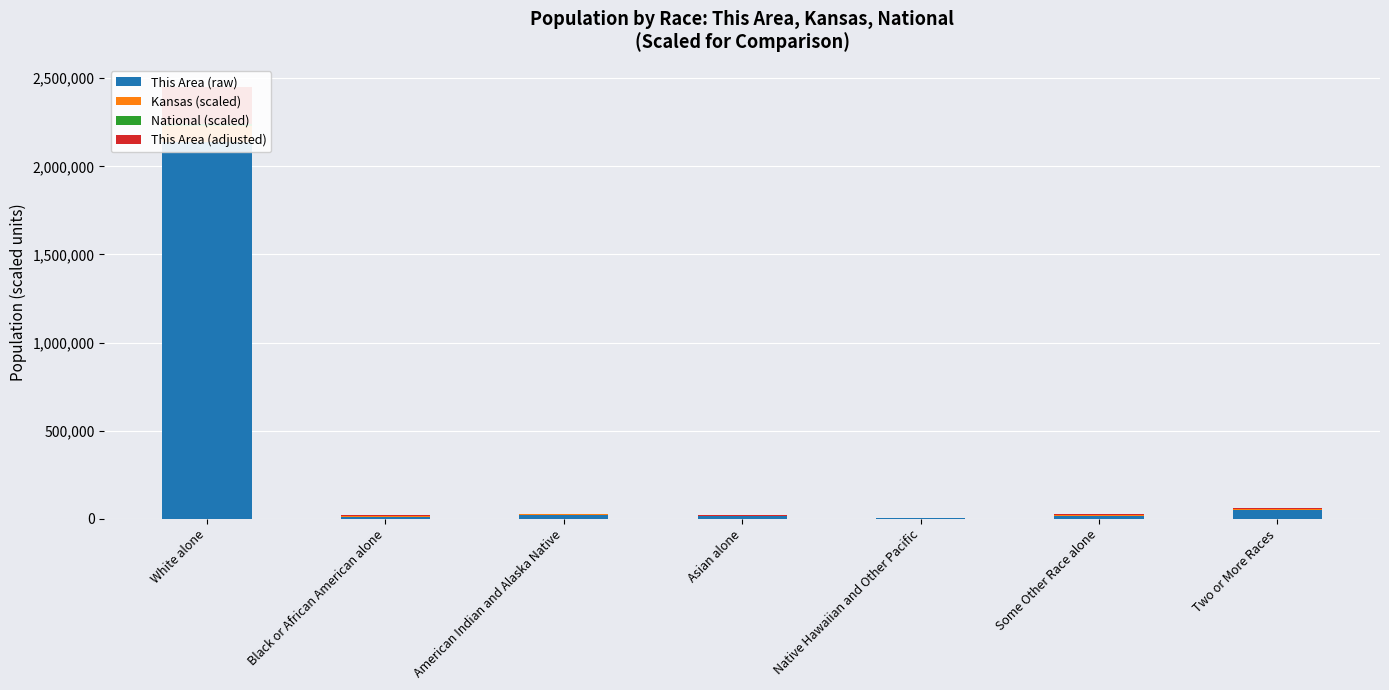

How many data points in This Area (raw) are above 18000?

3